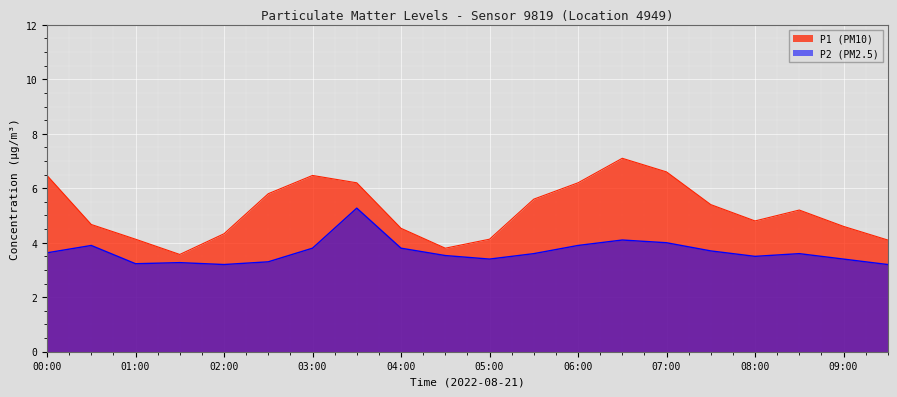

At which category does P2 reach its first local peak?

00:30